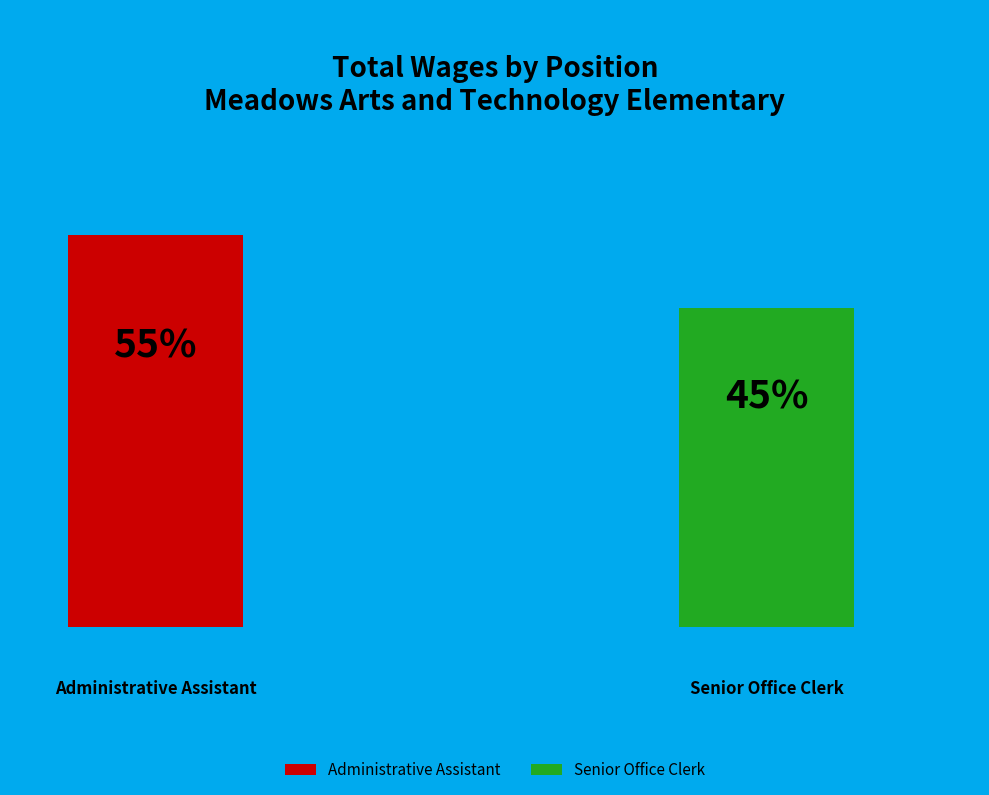

To the nearest percent, what portion does Senior Office Clerk represent?

45%